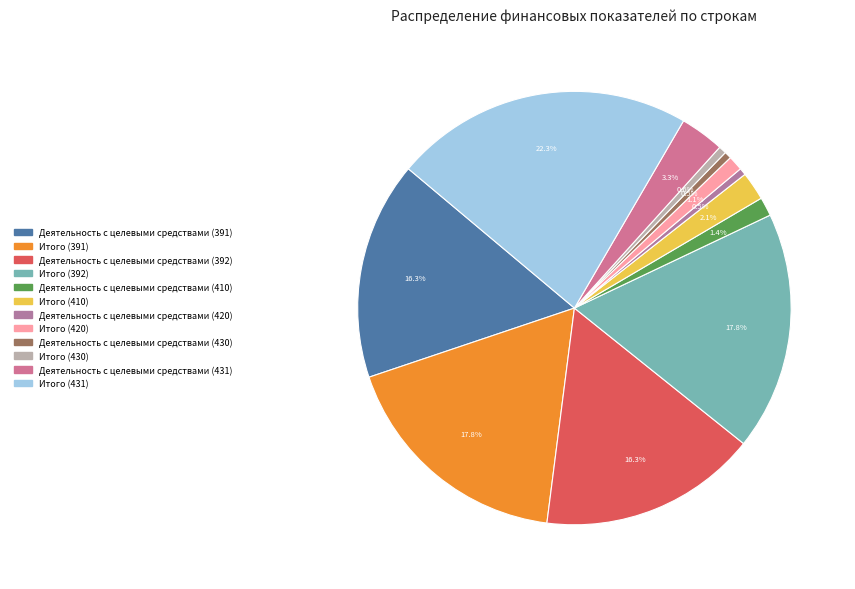

Rank the categories by value from highest to lowest.

Итого (431), Итого (391), Итого (392), Деятельность с целевыми средствами (391), Деятельность с целевыми средствами (392), Деятельность с целевыми средствами (431), Итого (410), Деятельность с целевыми средствами (410), Итого (420), Итого (430), Деятельность с целевыми средствами (420), Деятельность с целевыми средствами (430)